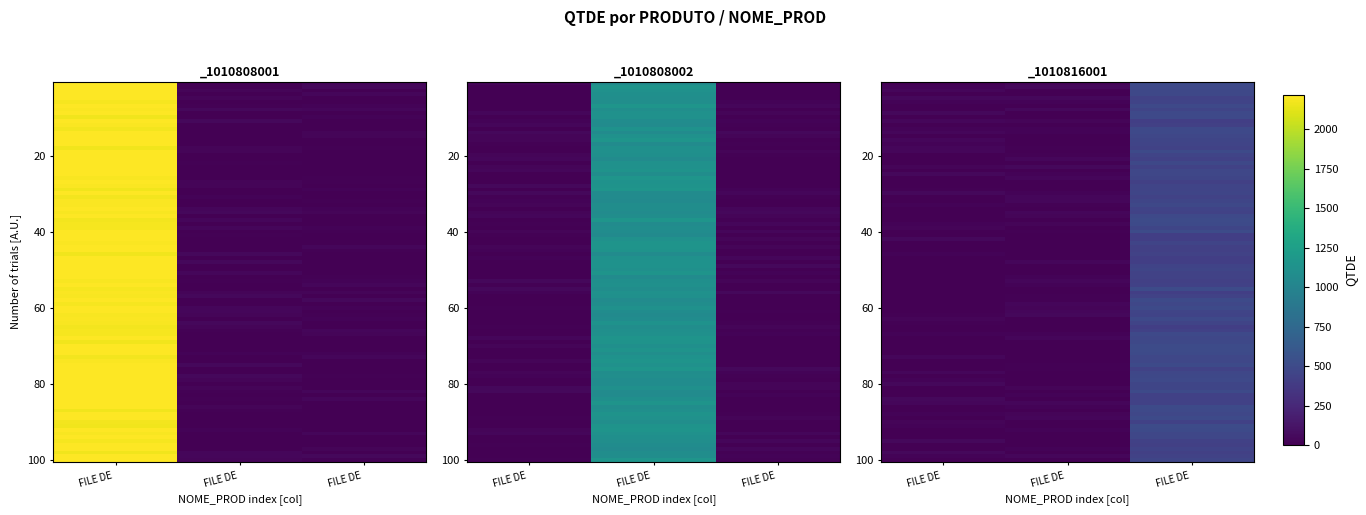

What is the average value of the _1010808001 series?

747.9